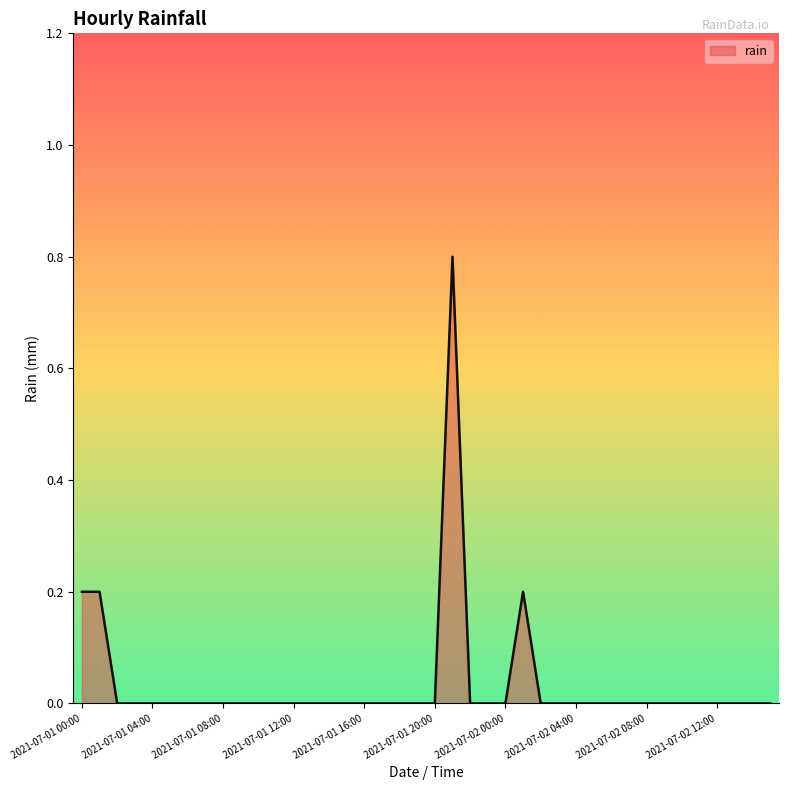

What is the difference between the maximum and minimum values?

0.8